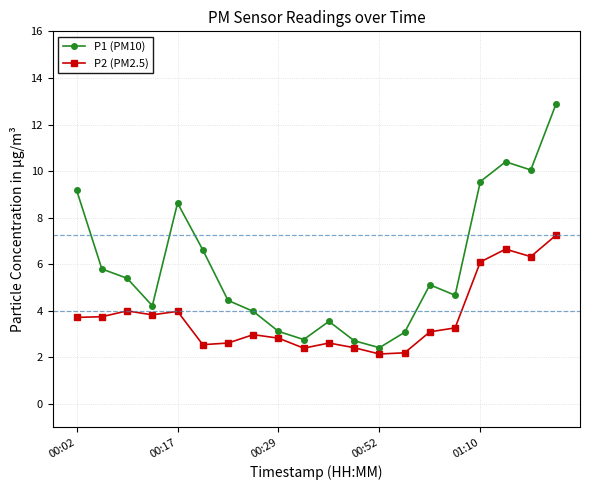

What is the value of the P1 (PM10) point at the 9th from the left?

3.1